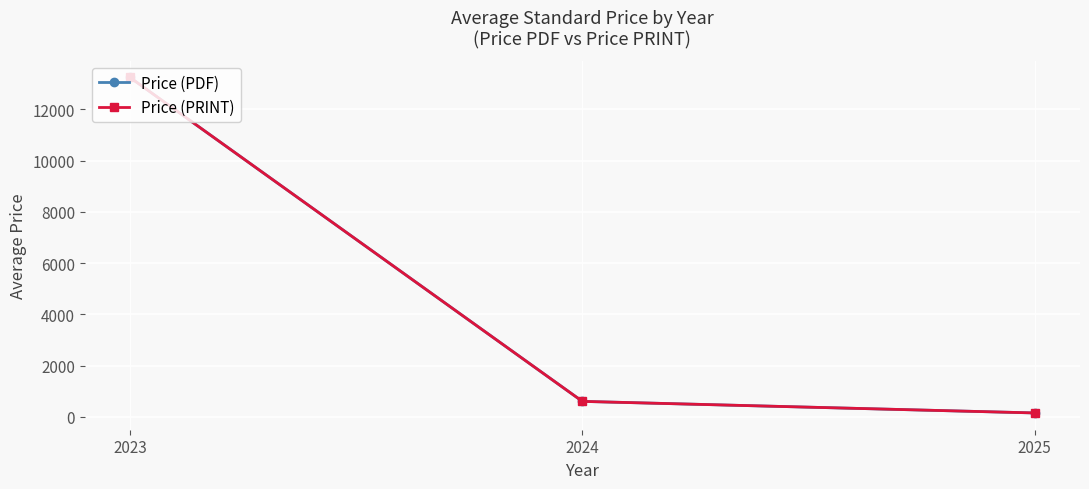

What are all the series names shown in the legend?

Price (PDF), Price (PRINT)